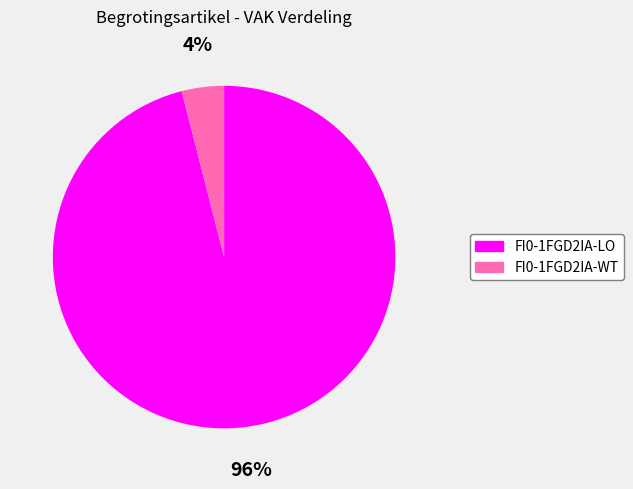

Combined, do FI0-1FGD2IA-WT and FI0-1FGD2IA-LO account for over 50%?

Yes